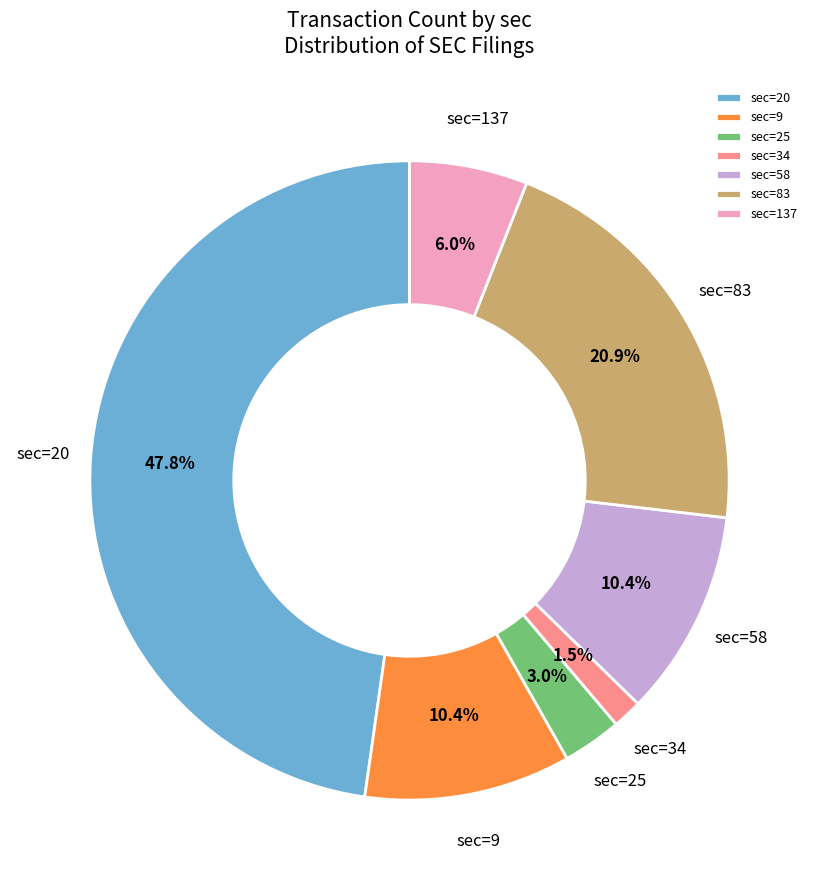

Which slice is the largest?

sec=20